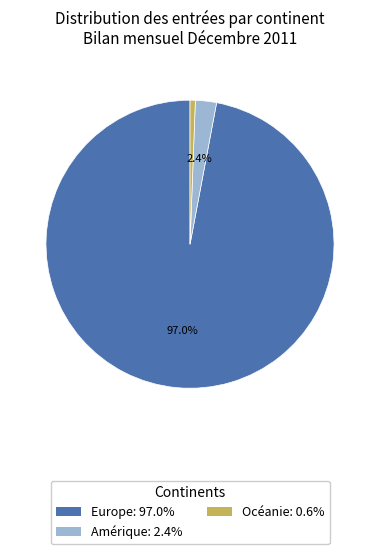

Is there a majority slice in this chart?

Yes